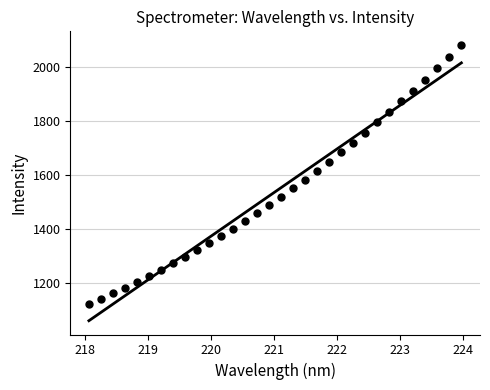

What is the range of Y values (max minus min)?

958.5